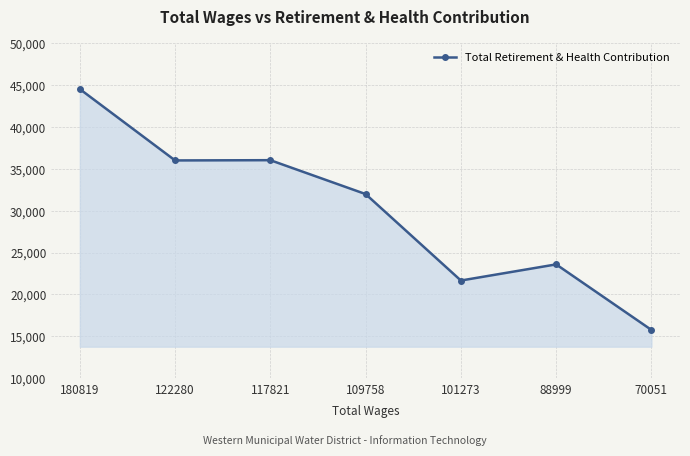

What is the smallest value displayed?

15772